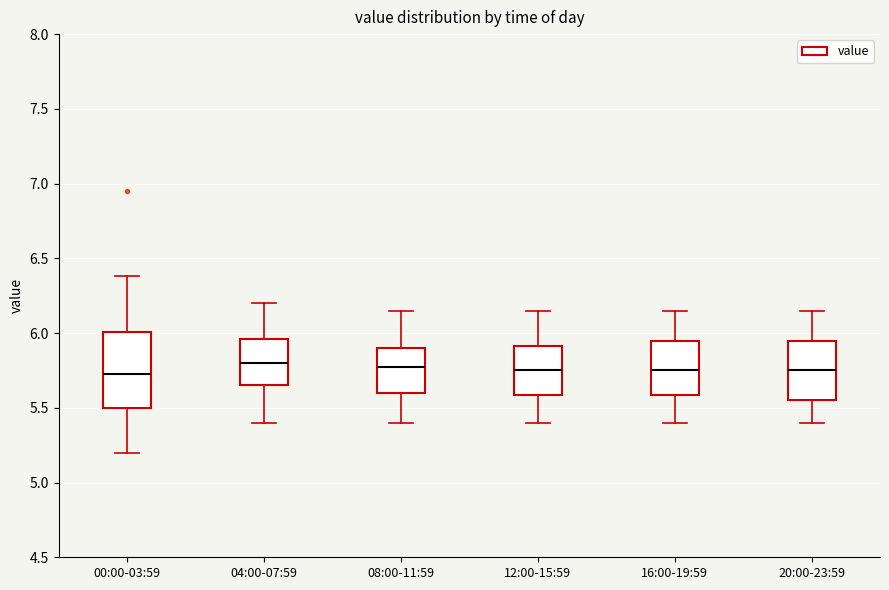

Reading left to right, transcribe this box plot: for each box, give where its median line is, the range the box spans, and where its two whiskers end, as read against the y-axis. The values are not printed on the chart, so give them approximately, as read against the axis.

00:00-03:59: median 5.75, box 5.50 to 6.00, whiskers 5.20 to 6.40
04:00-07:59: median 5.80, box 5.65 to 5.95, whiskers 5.40 to 6.20
08:00-11:59: median 5.80, box 5.60 to 5.90, whiskers 5.40 to 6.15
12:00-15:59: median 5.75, box 5.60 to 5.90, whiskers 5.40 to 6.15
16:00-19:59: median 5.75, box 5.60 to 5.95, whiskers 5.40 to 6.15
20:00-23:59: median 5.75, box 5.55 to 5.95, whiskers 5.40 to 6.15